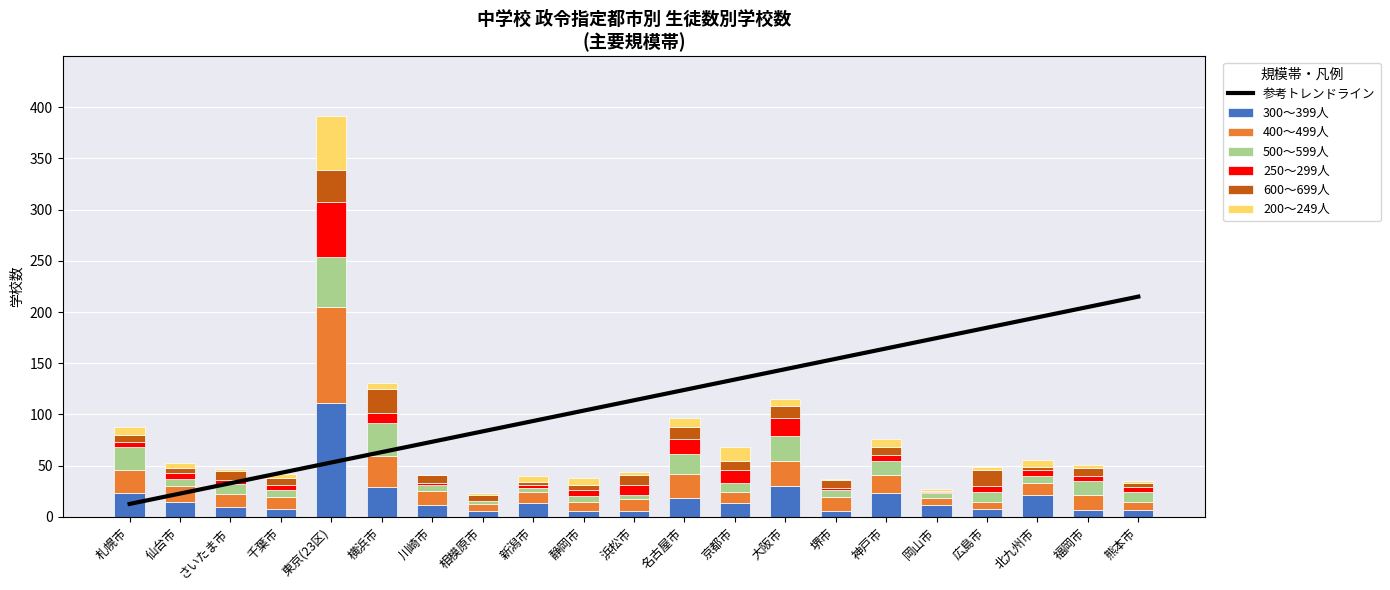

The 600～699人 series shows 1 at 熊本市. True or false?

False